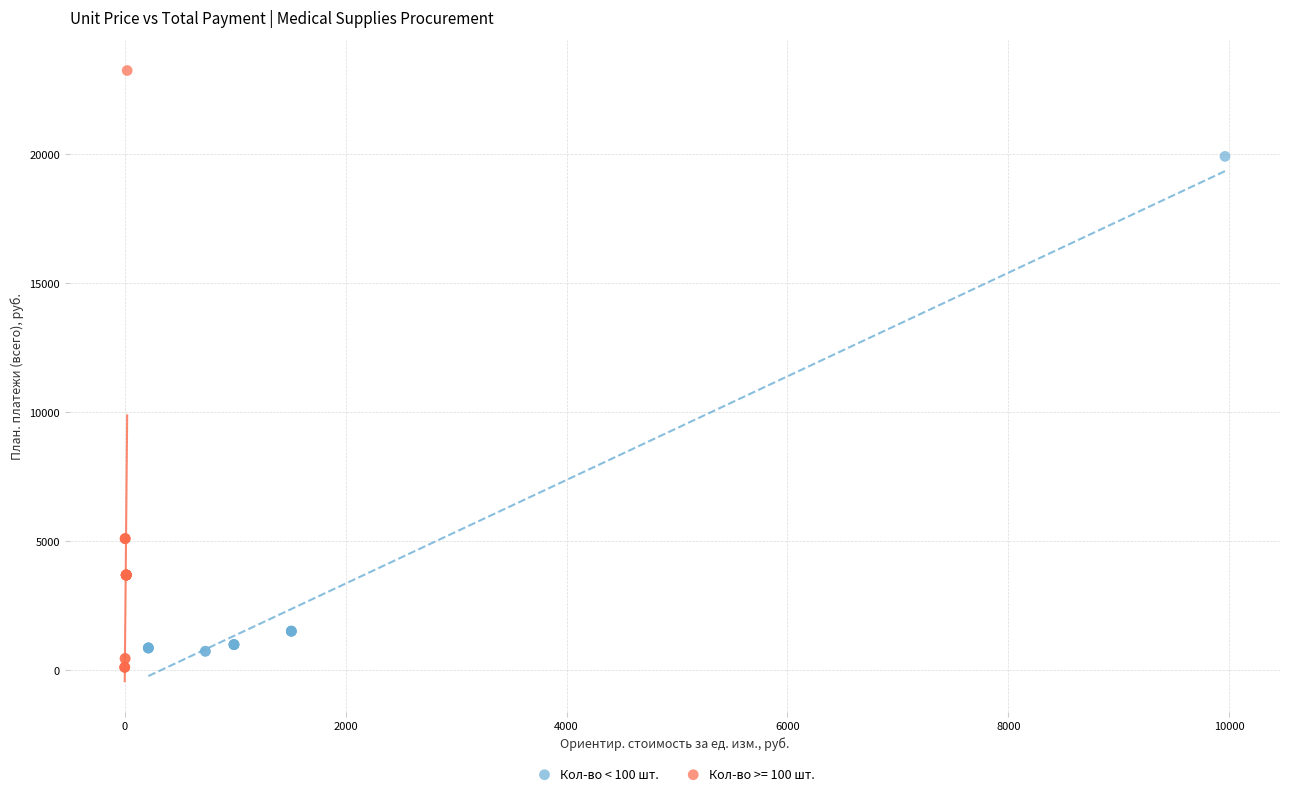

Which series contains the highest Y value?

Кол-во >= 100 шт.